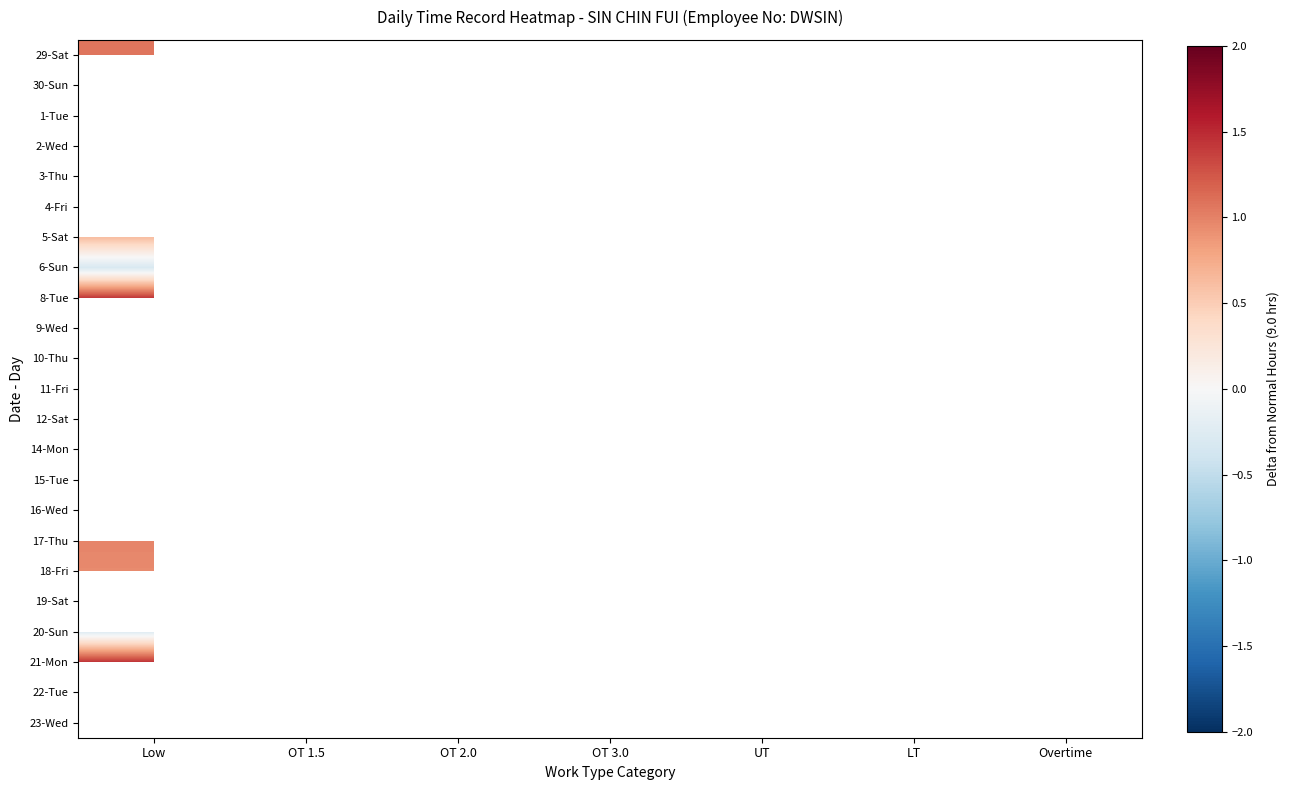

At how many categories does at least one series exceed 0?

1